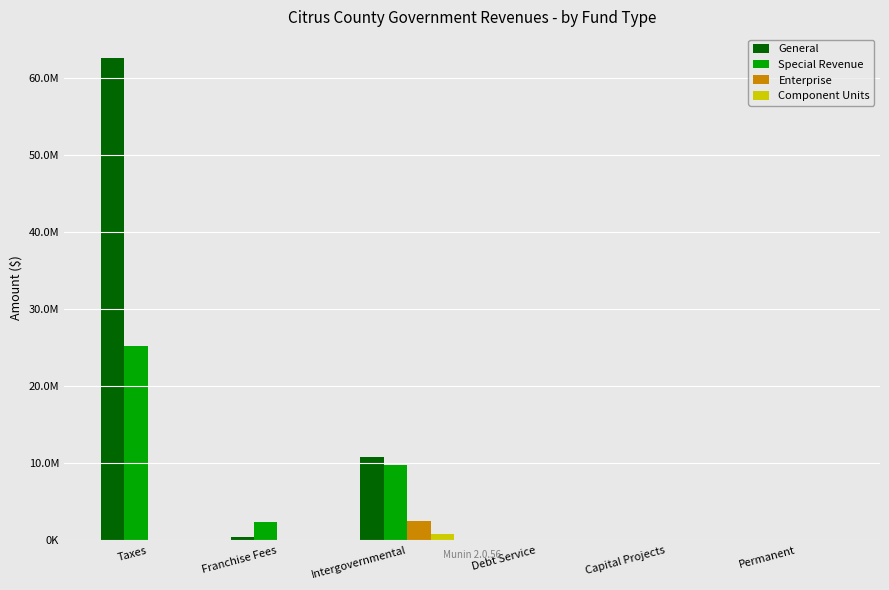

What is the label of the 2nd bar from the left?

Franchise Fees